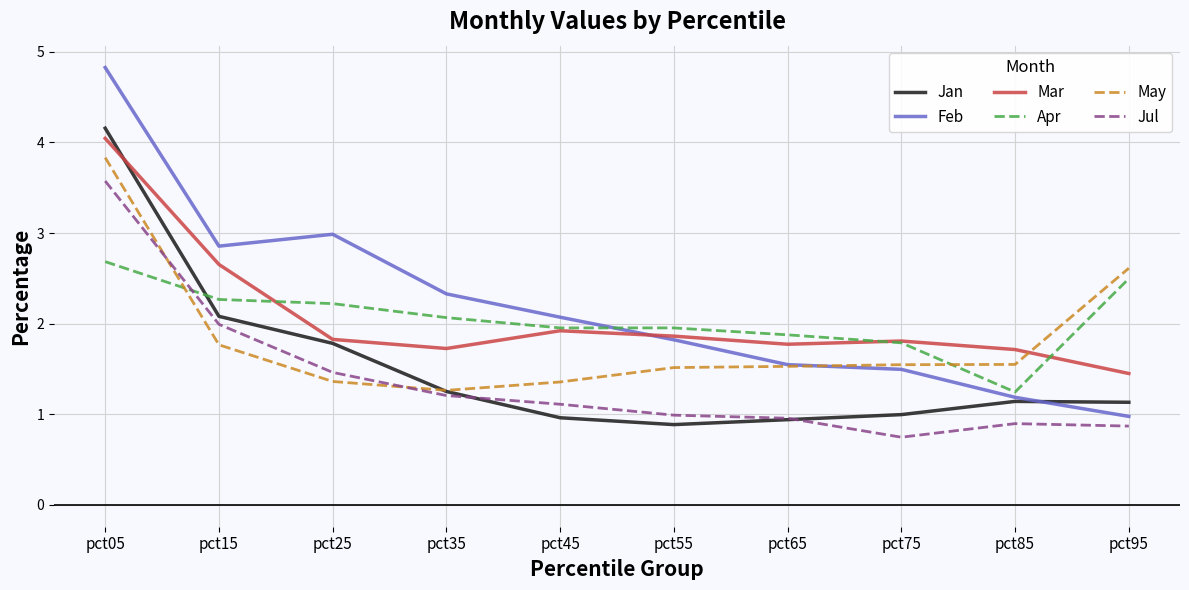

What value does the Apr series have at pct95?

2.5